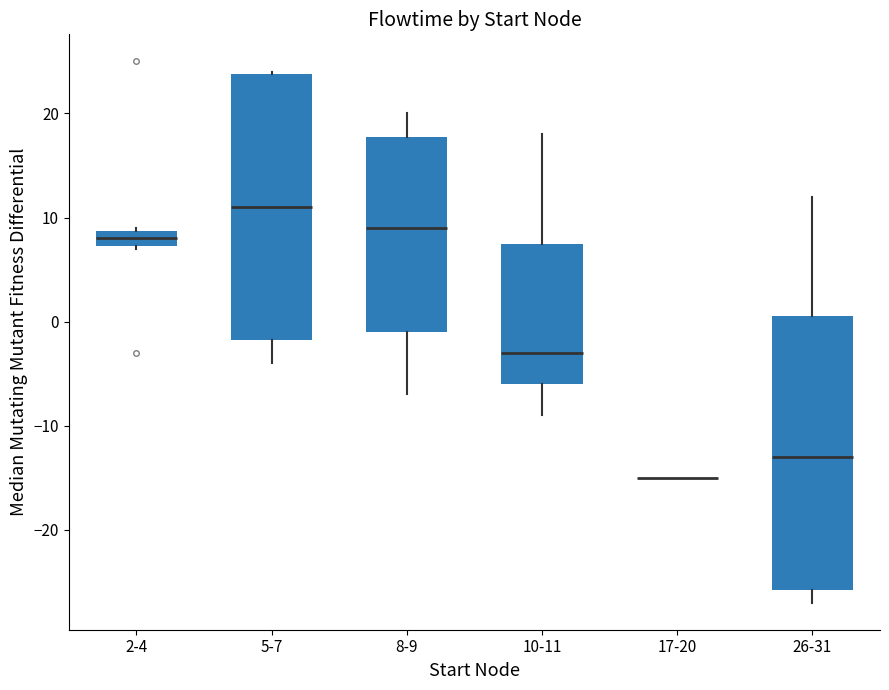

Where does the median line of the box for 2-4 sit on the y-axis? The values are not printed on the chart, so give them approximately, as read against the axis.

8